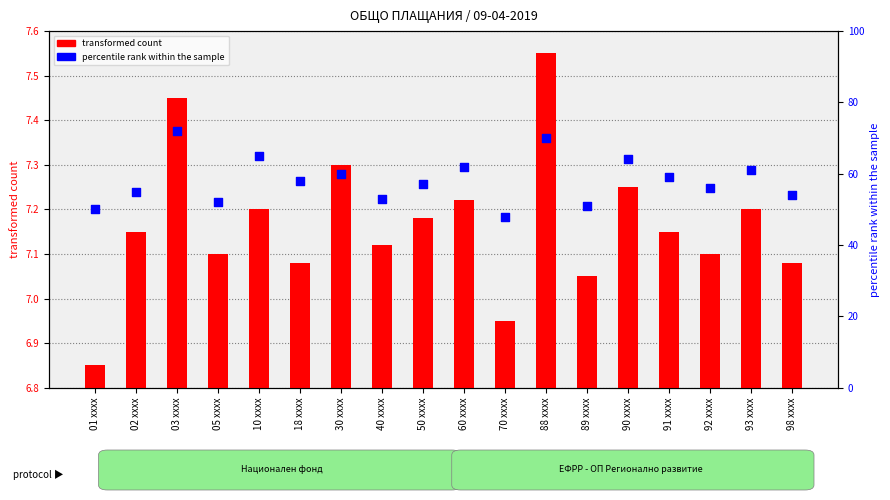

At which category is the sum across all series the highest?

03 xxxx